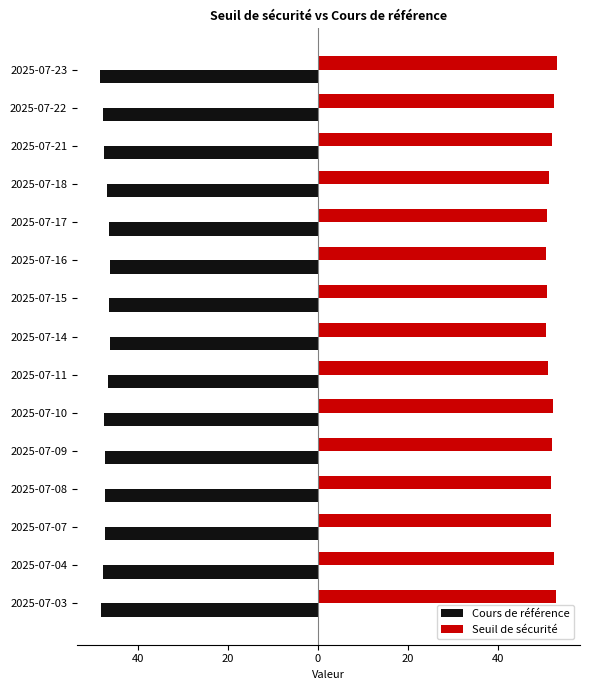

What are all the series names shown in the legend?

Cours de référence, Seuil de sécurité